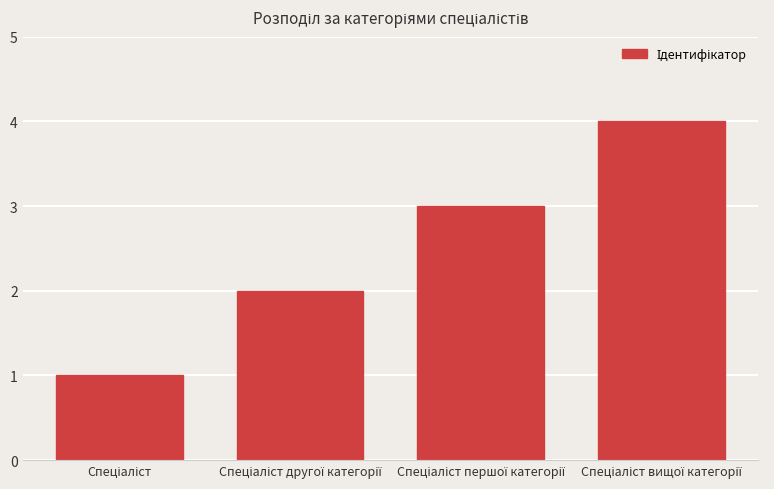

What is the sum of all values?

10